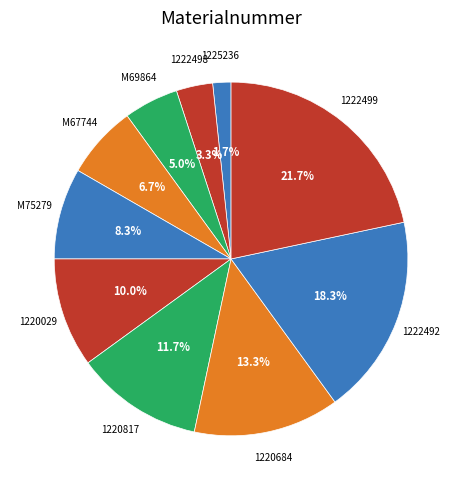

How many segments does this pie chart have?

10